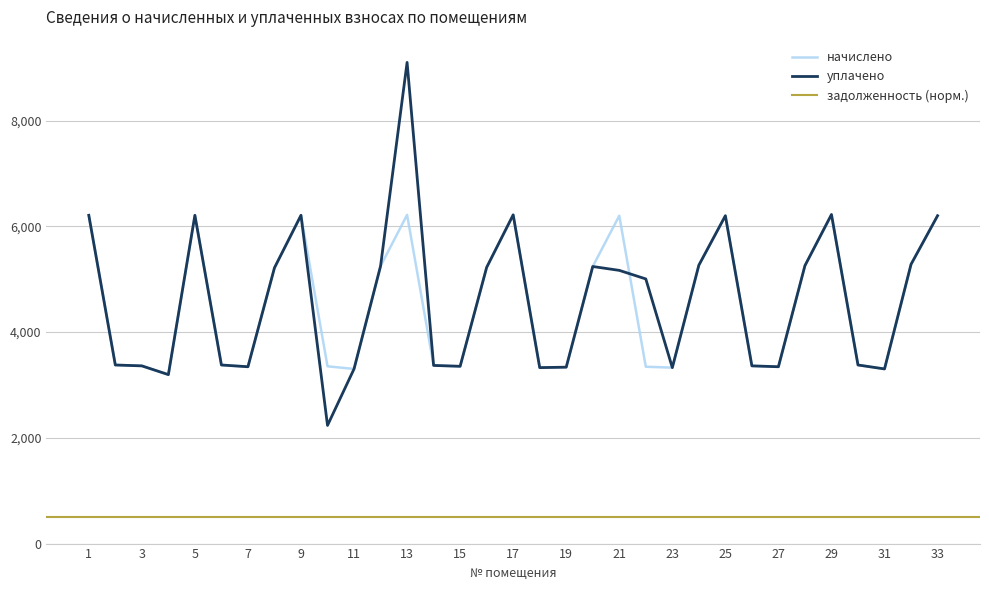

True or false: начислено and уплачено cross at least once.

True